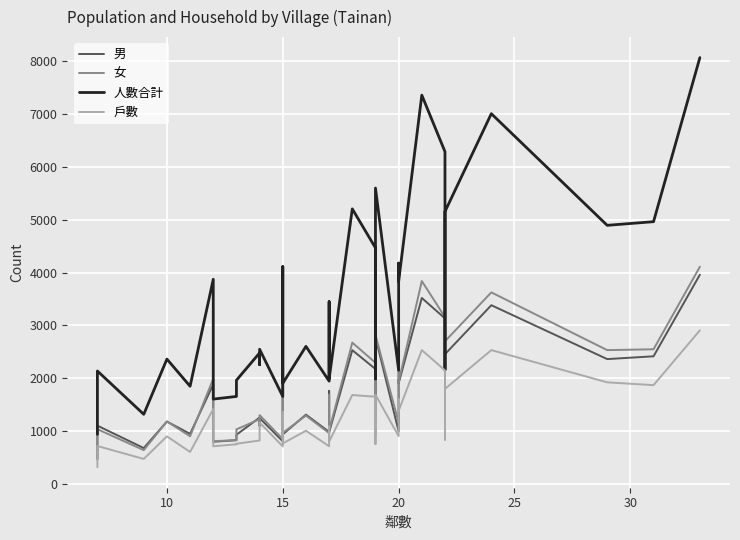

At 15, list the series in order from largest to smallest.

人數合計, 女, 男, 戶數